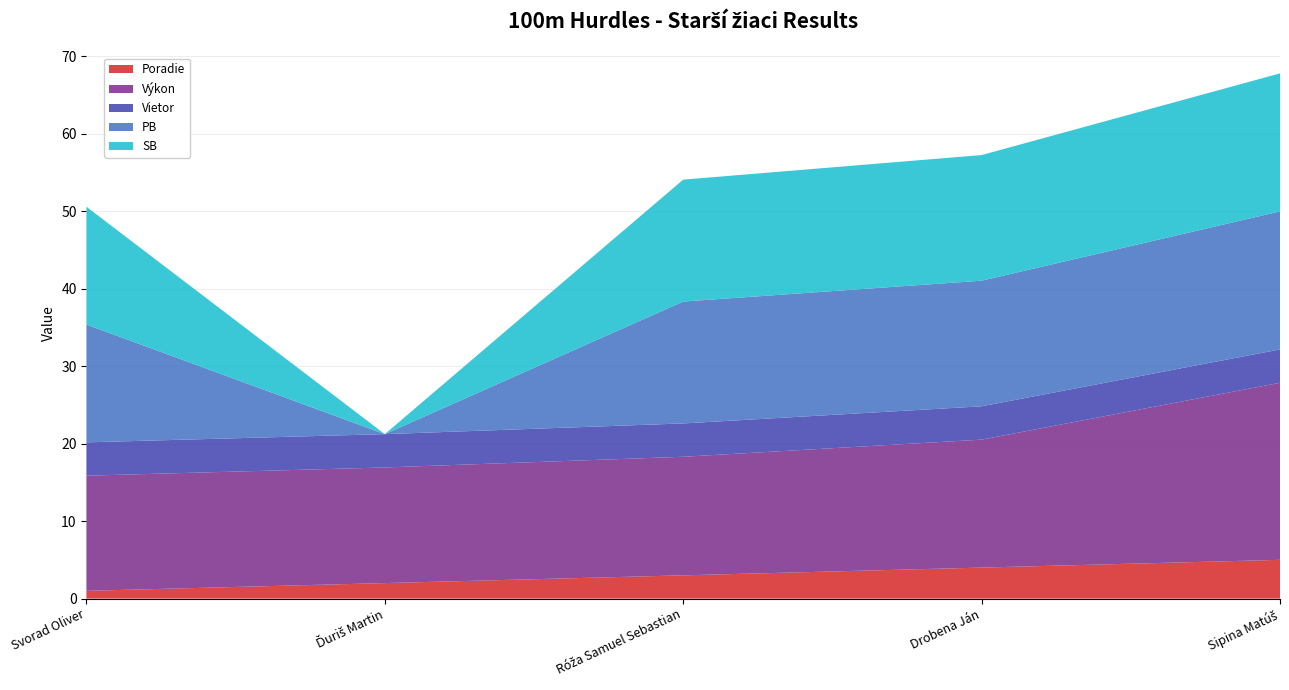

Reading left to right, transcribe all the data shown in this chart.

Poradie: Svorad Oliver=1.0	Ďuriš Martin=2.0	Róža Samuel Sebastian=3.0	Drobena Ján=4.0	Sipina Matúš=5.0
Výkon: Svorad Oliver=14.9	Ďuriš Martin=14.9	Róža Samuel Sebastian=15.3	Drobena Ján=16.5	Sipina Matúš=22.9
Vietor: Svorad Oliver=4.3	Ďuriš Martin=4.3	Róža Samuel Sebastian=4.3	Drobena Ján=4.3	Sipina Matúš=4.3
PB: Svorad Oliver=15.2	Ďuriš Martin=0.0	Róža Samuel Sebastian=15.7	Drobena Ján=16.2	Sipina Matúš=17.8
SB: Svorad Oliver=15.2	Ďuriš Martin=0.0	Róža Samuel Sebastian=15.7	Drobena Ján=16.2	Sipina Matúš=17.8